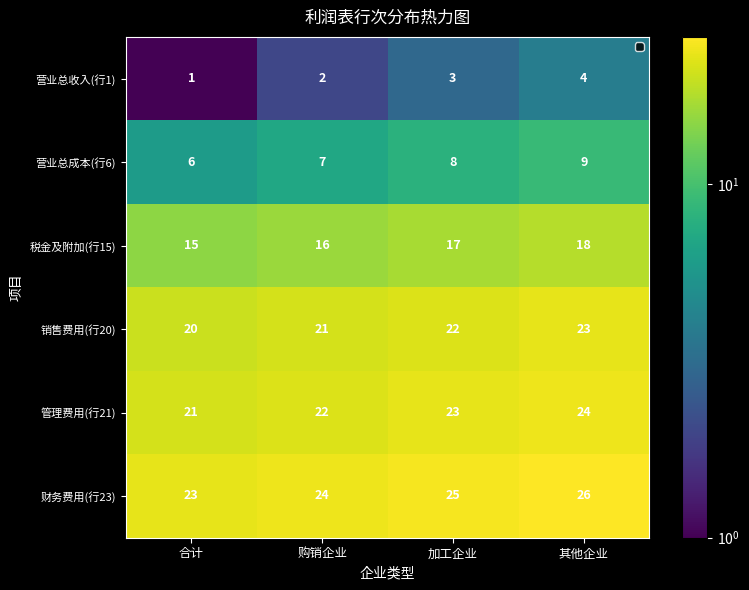

What is the total value across all series at 合计?

86